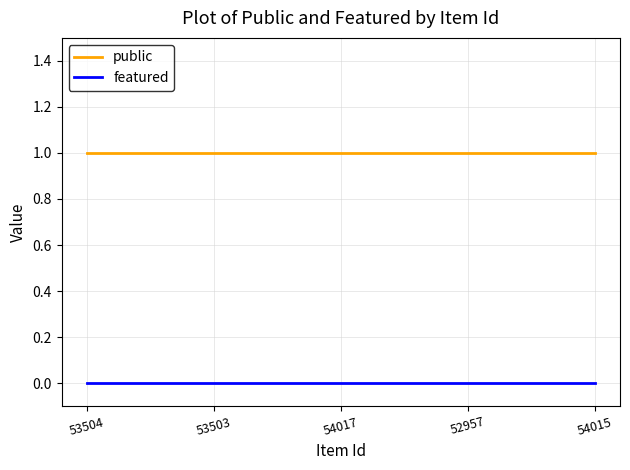

What position from the left is 53503?

2